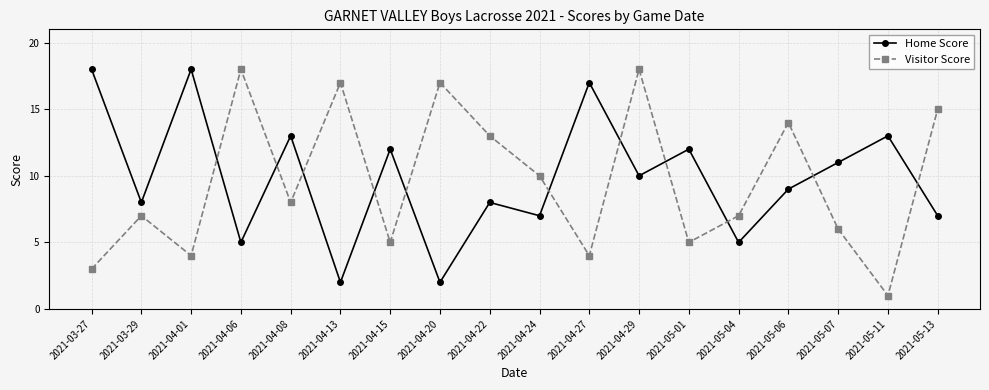

Count the number of categories in the chart.

18